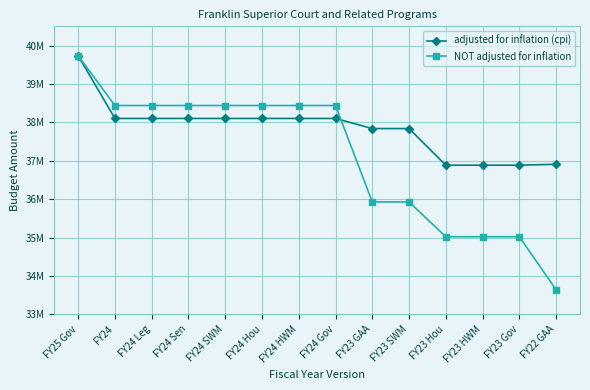

Reading left to right, what are all the values shown in this chart?

adjusted for inflation (cpi): FY25 Gov=39732753	FY24=38101127	FY24 Leg=38101127	FY24 Sen=38101127	FY24 SWM=38101127	FY24 Hou=38101127	FY24 HWM=38101127	FY24 Gov=38101126	FY23 GAA=37837842	FY23 SWM=37837842	FY23 Hou=36883745	FY23 HWM=36883745	FY23 Gov=36883745	FY22 GAA=36908473
NOT adjusted for inflation: FY25 Gov=39732753	FY24=38437953	FY24 Leg=38437953	FY24 Sen=38437953	FY24 SWM=38437953	FY24 Hou=38437953	FY24 HWM=38437953	FY24 Gov=38437952	FY23 GAA=35926900	FY23 SWM=35926900	FY23 Hou=35020988	FY23 HWM=35020988	FY23 Gov=35020988	FY22 GAA=33640028